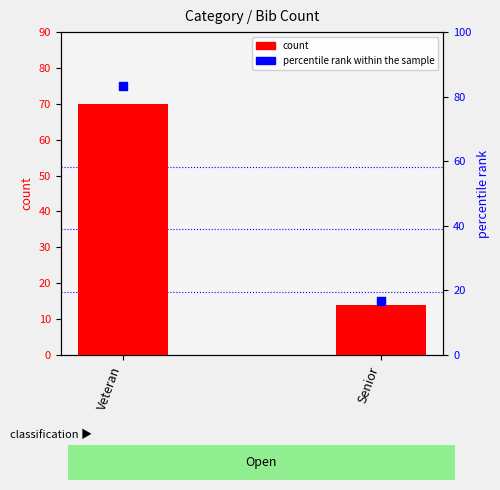

Which series has the largest Y range (max minus min)?

percentile rank within the sample